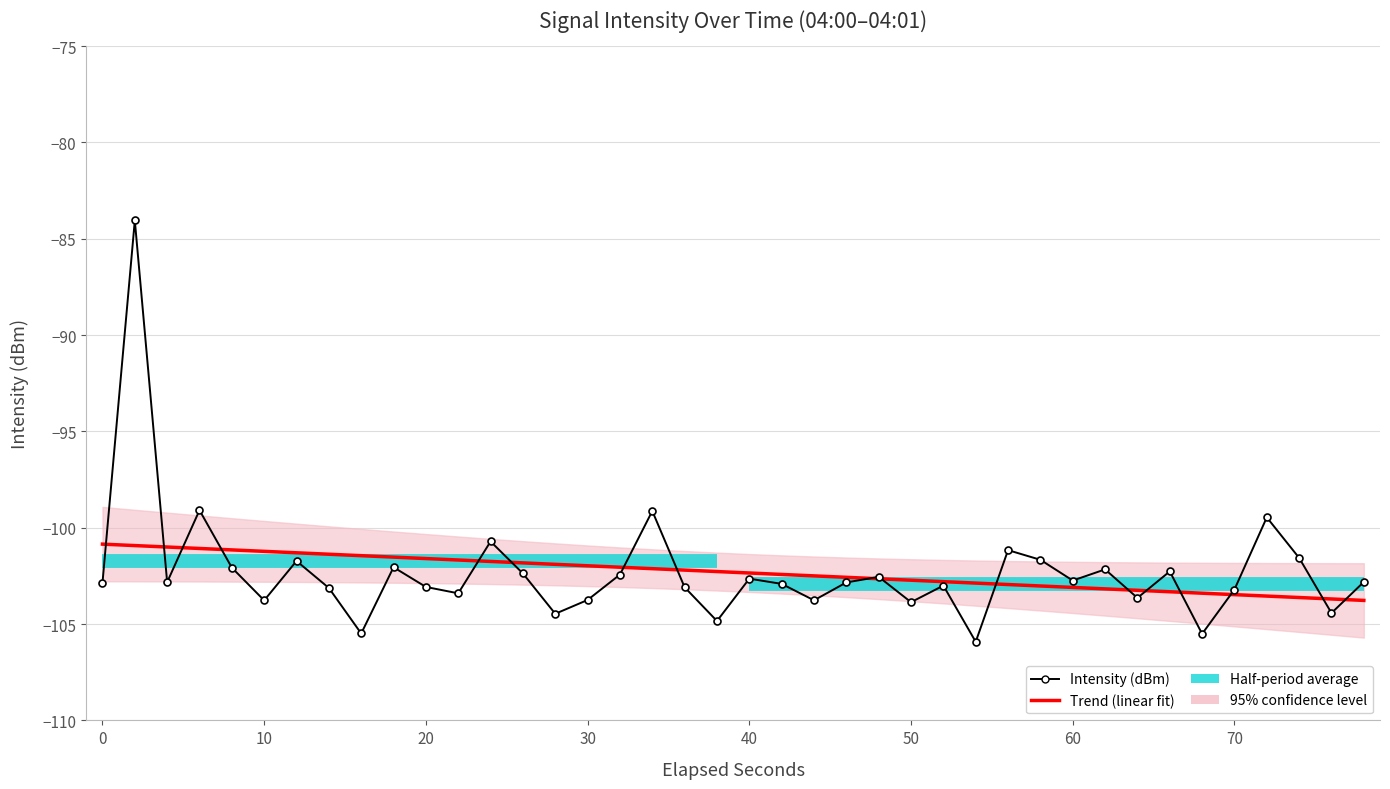

What is the sum of all Trend (linear fit) values?

-4092.5